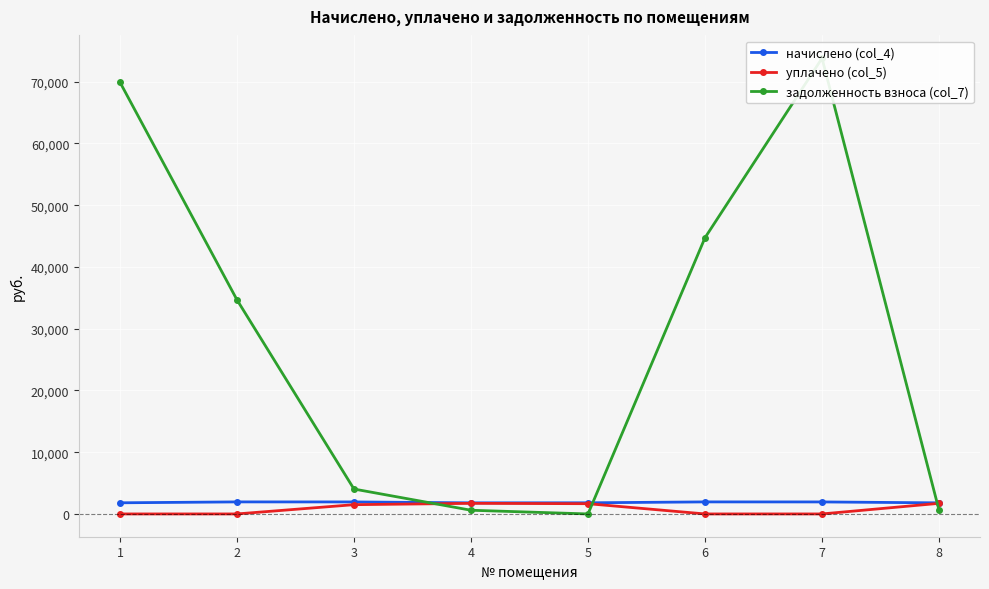

What is the value of the задолженность взноса (col_7) point at the 7th from the left?

73792.5